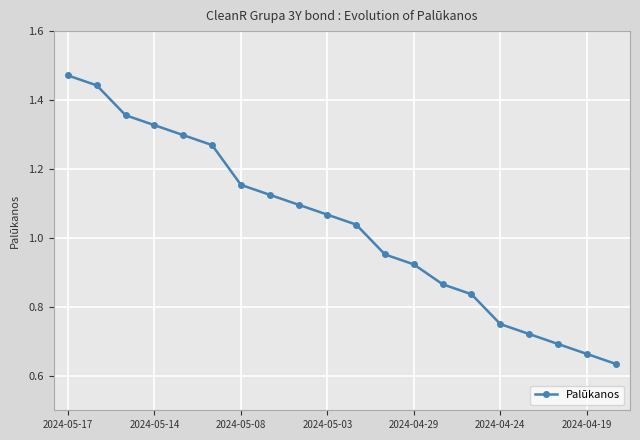

What is the sum of all values?

20.7